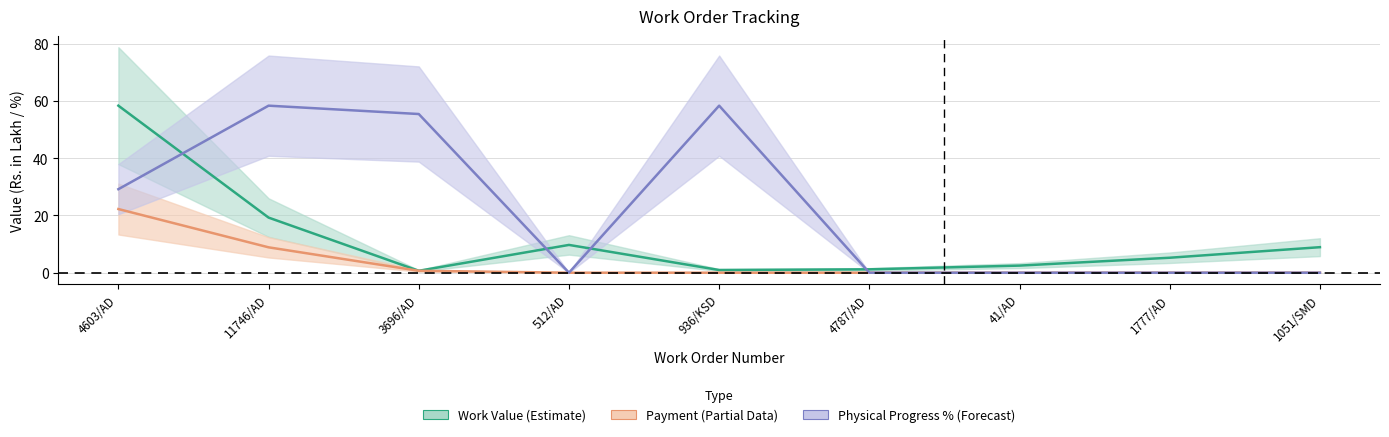

What is the difference between the highest and lowest values at 512/AD?

9.7